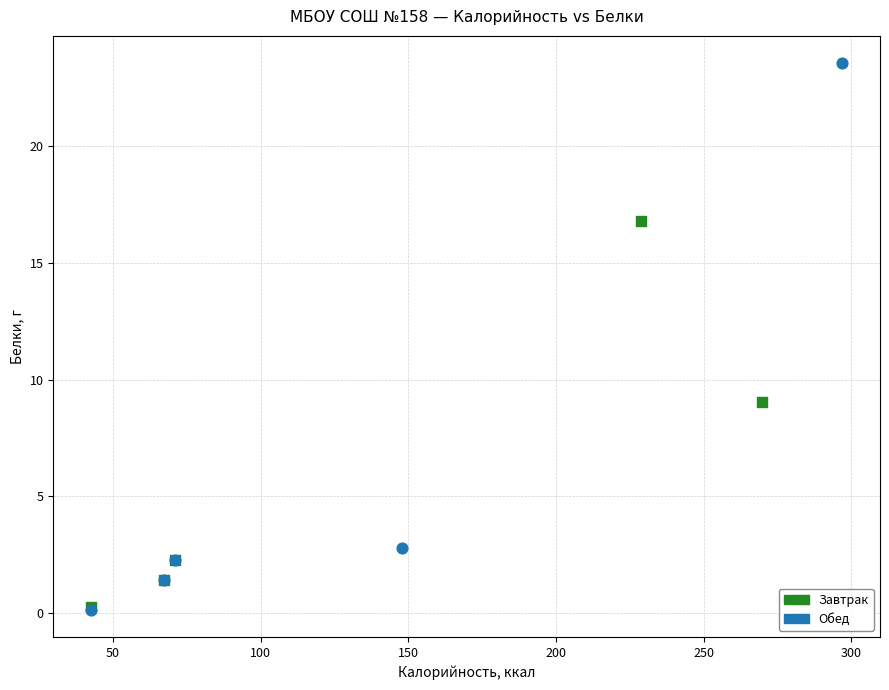

Which series contains the highest Y value?

Обед